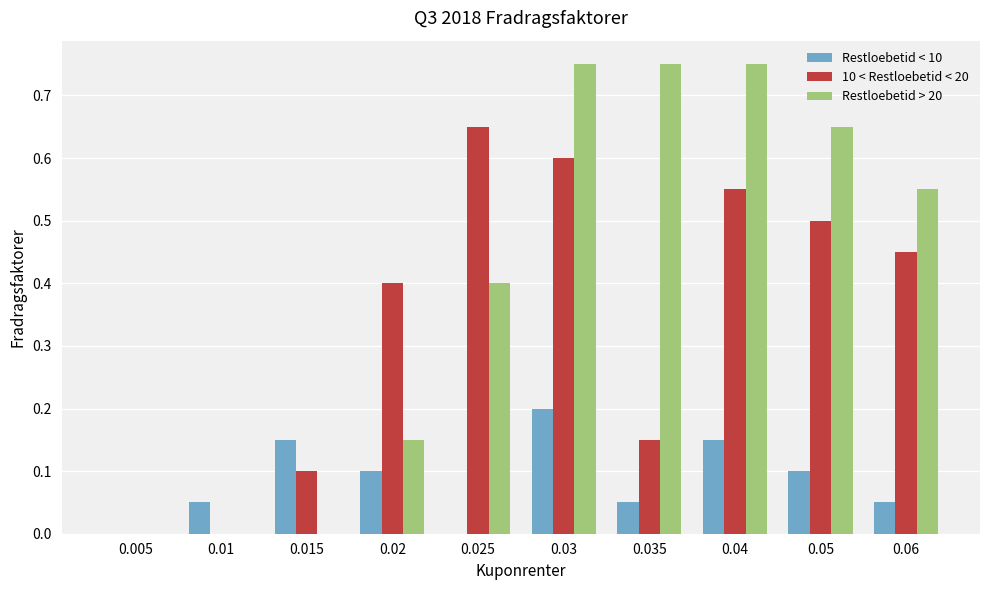

Between 0.02 and 0.04, which series saw the biggest shift?

Restloebetid > 20